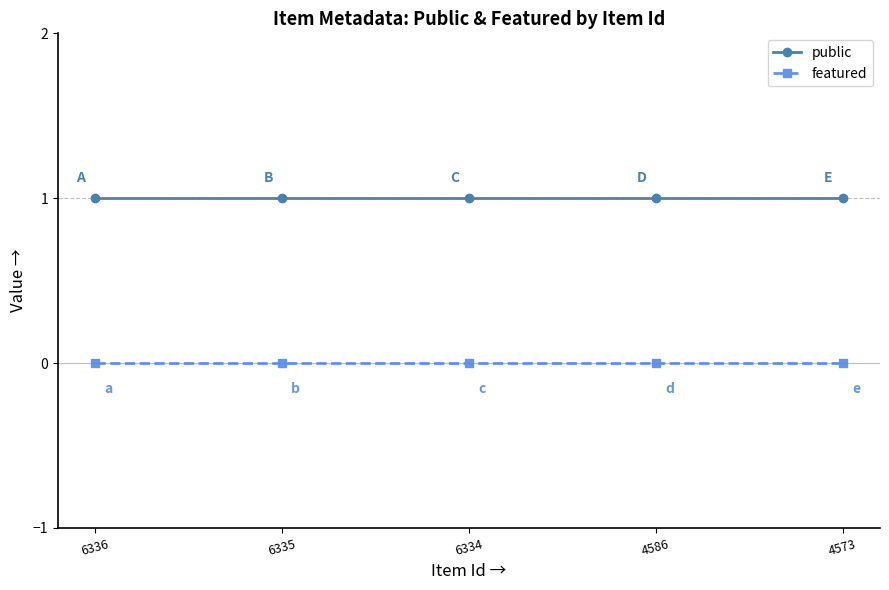

True or false: public has a value of 1 at 4586.

True